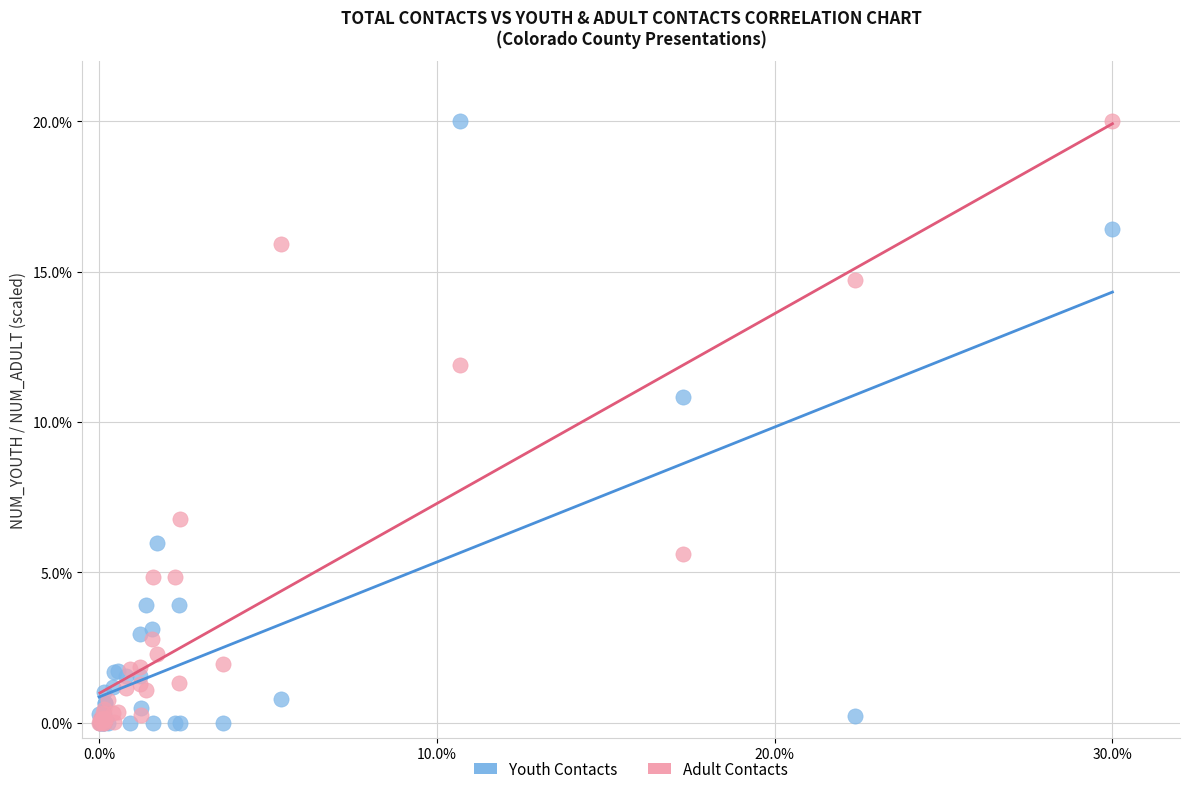

What are all the series names shown in the legend?

Youth Contacts, Adult Contacts